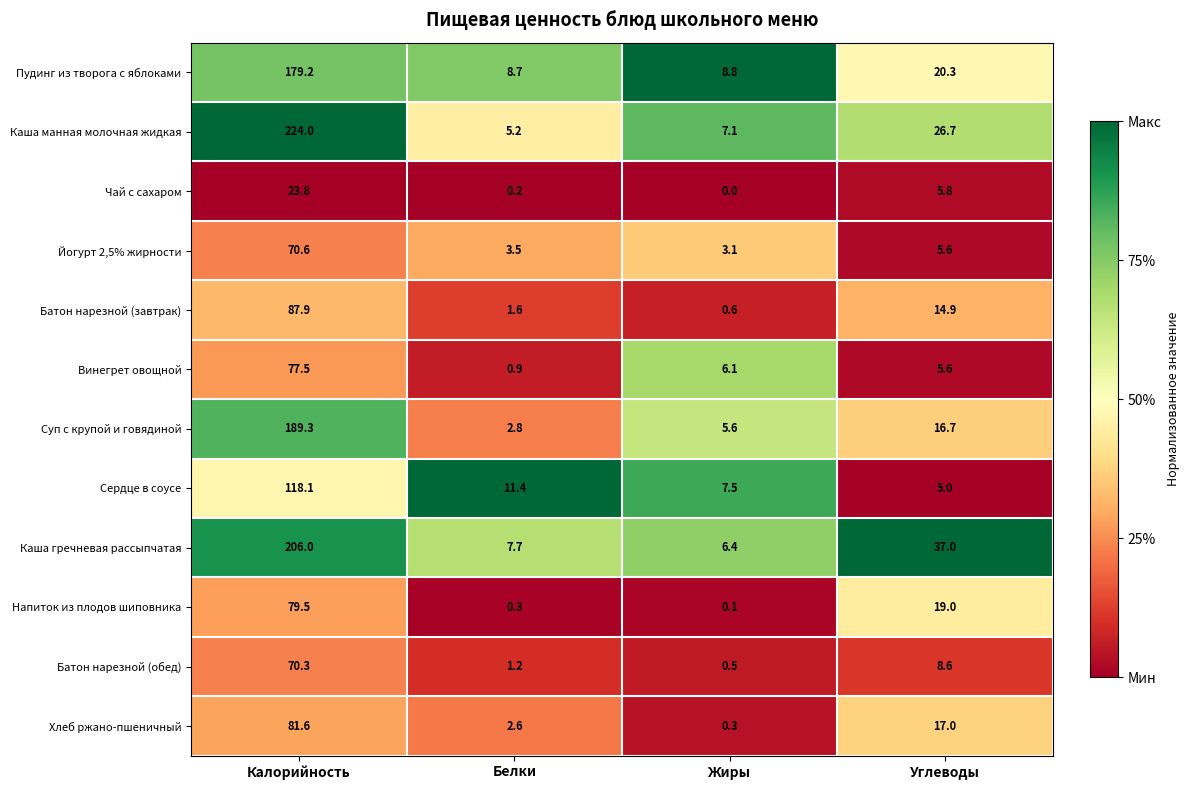

Which series has the largest total across all categories?

Каша манная молочная жидкая